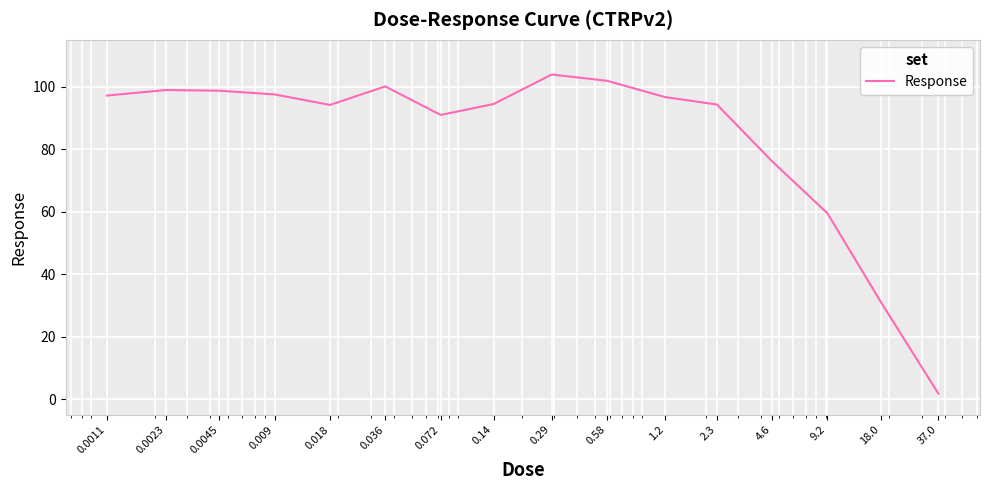

What is the maximum value shown in the chart?

103.9